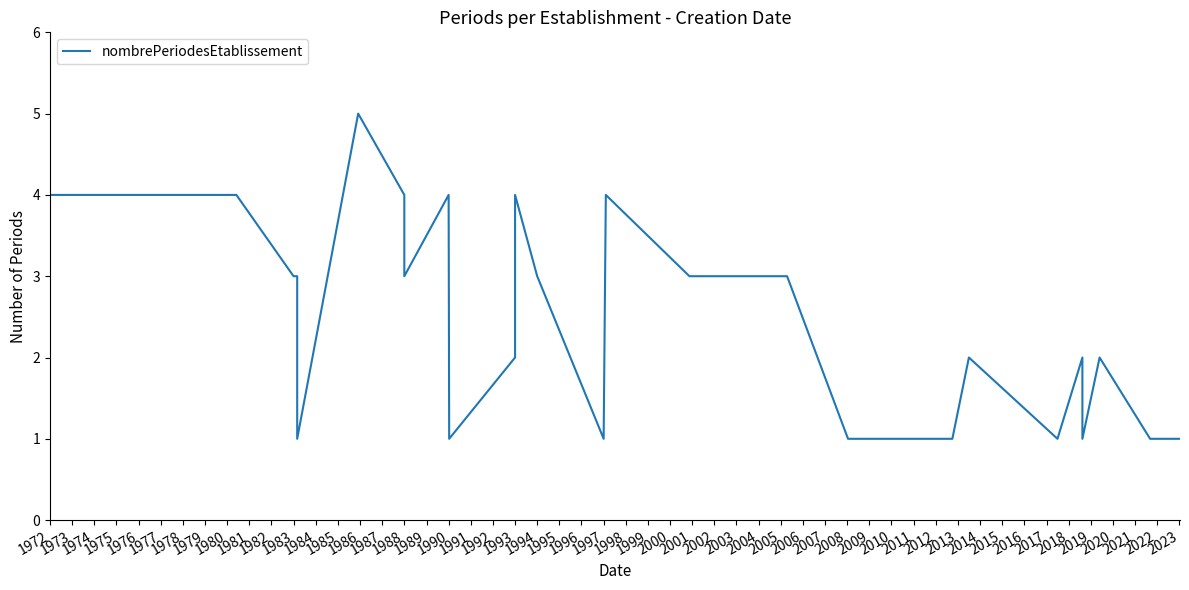

What is the value of the 10th point from the left?

4